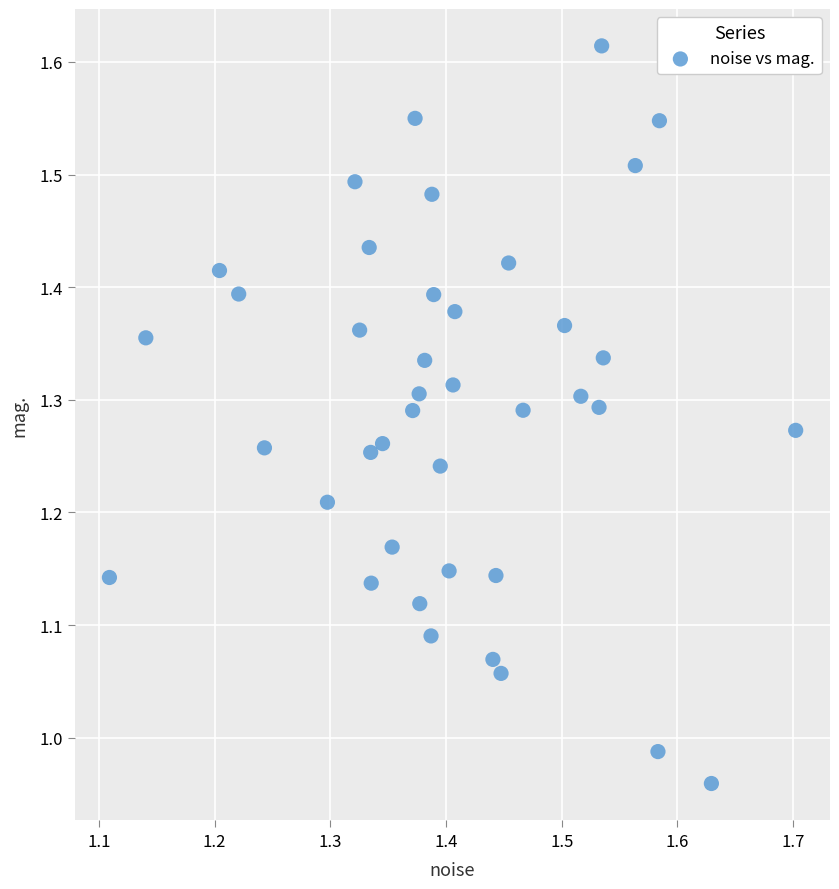

What is the range of Y values (max minus min)?

0.7